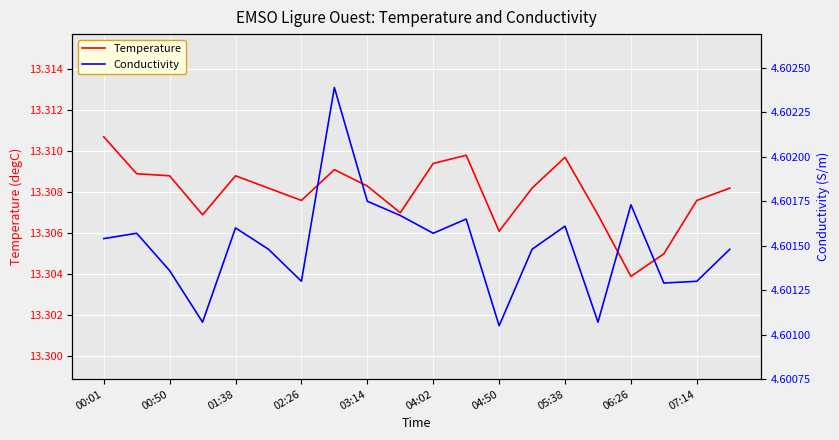

At which label does Temperature reach its minimum?

06:26